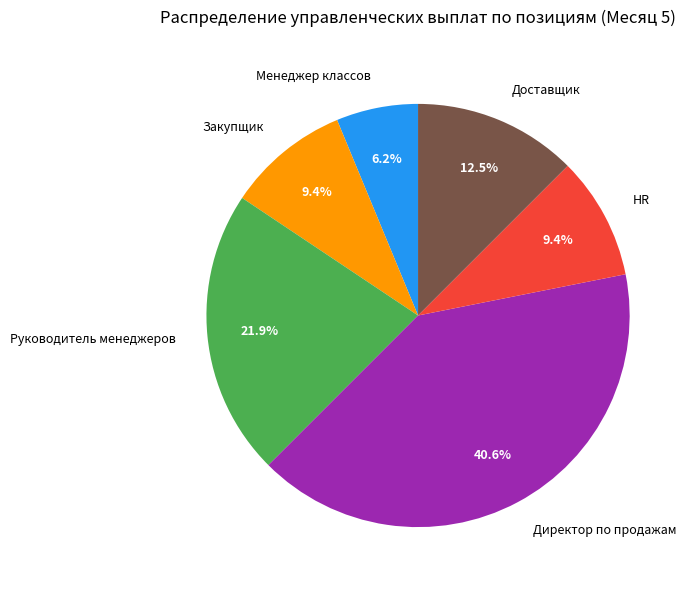

The Закупщик slice represents 17% of the pie. True or false?

False